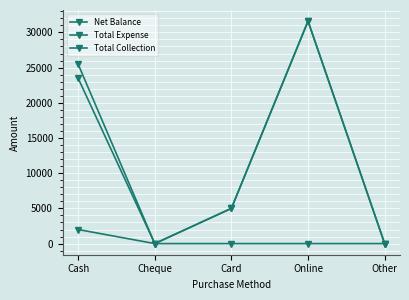

What is the value of the Net Balance point at the 3rd from the left?

5000